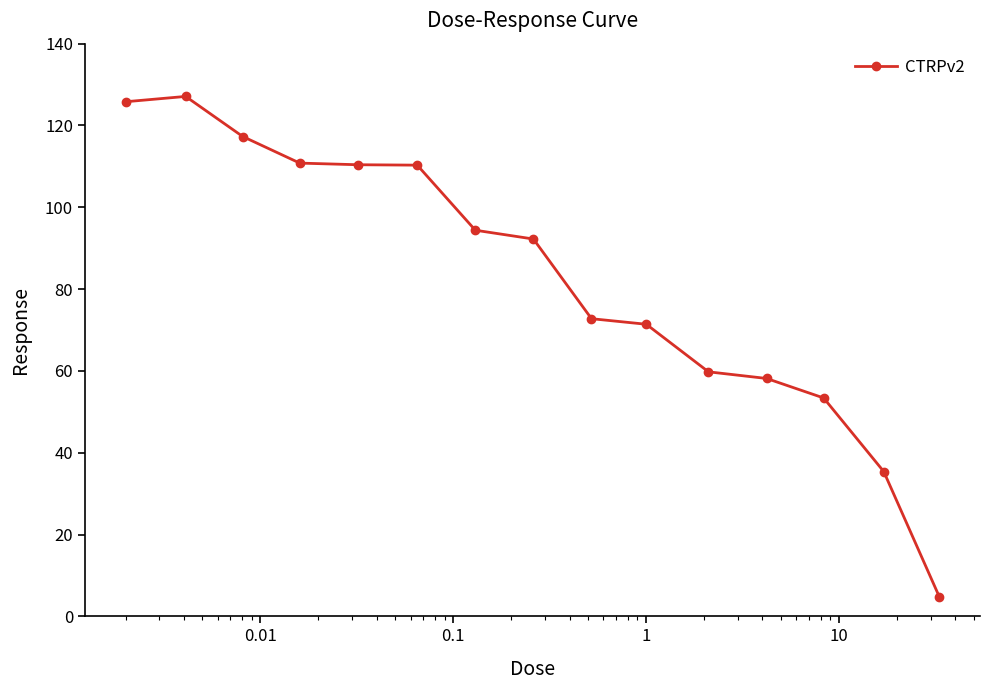

What is the greatest value displayed?

127.1